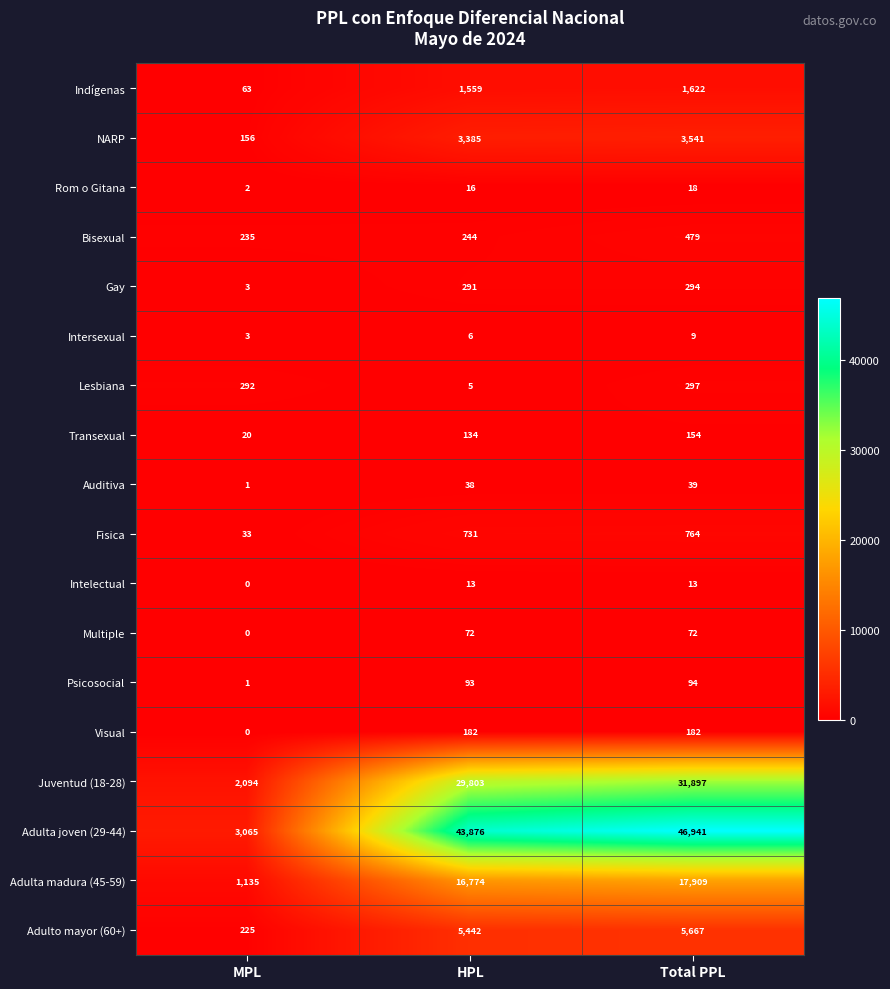

Is it true that Adulto mayor (60+) equals 225 at MPL?

True